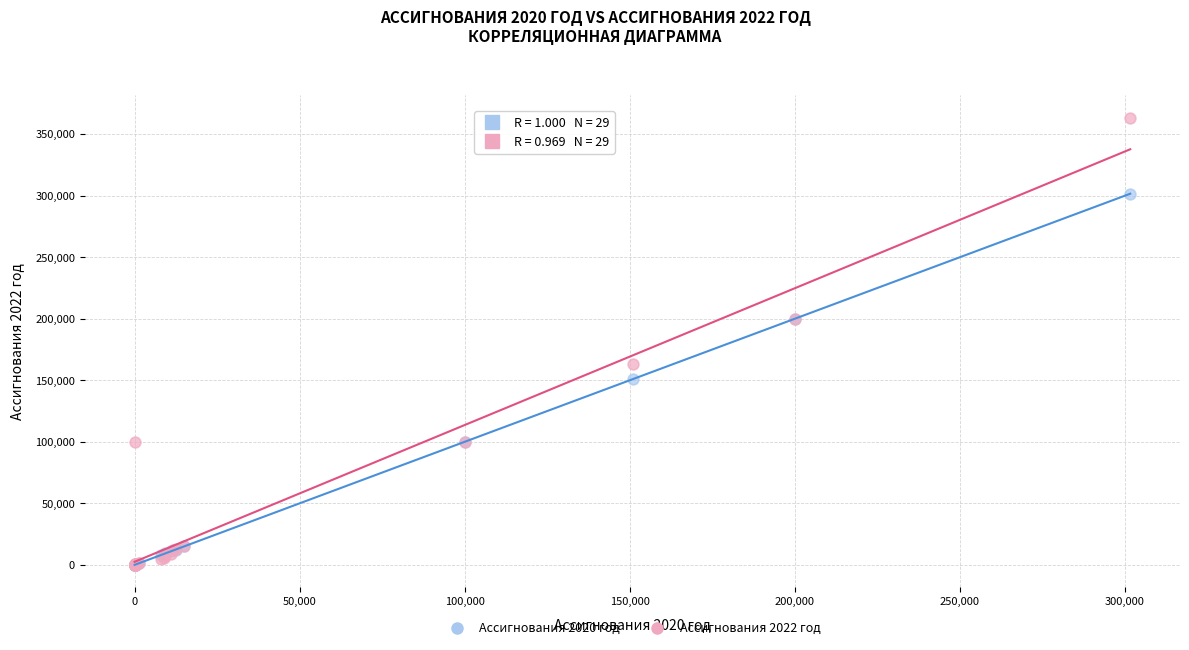

Which series has the widest spread of Y values?

Ассигнования 2022 год